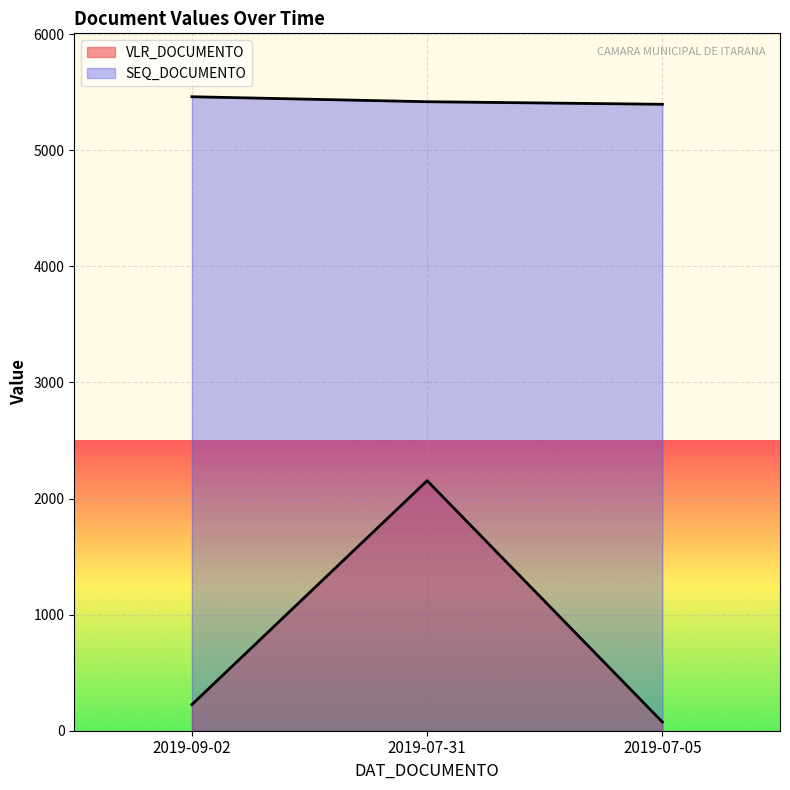

Which series has the largest range (max minus min)?

VLR_DOCUMENTO